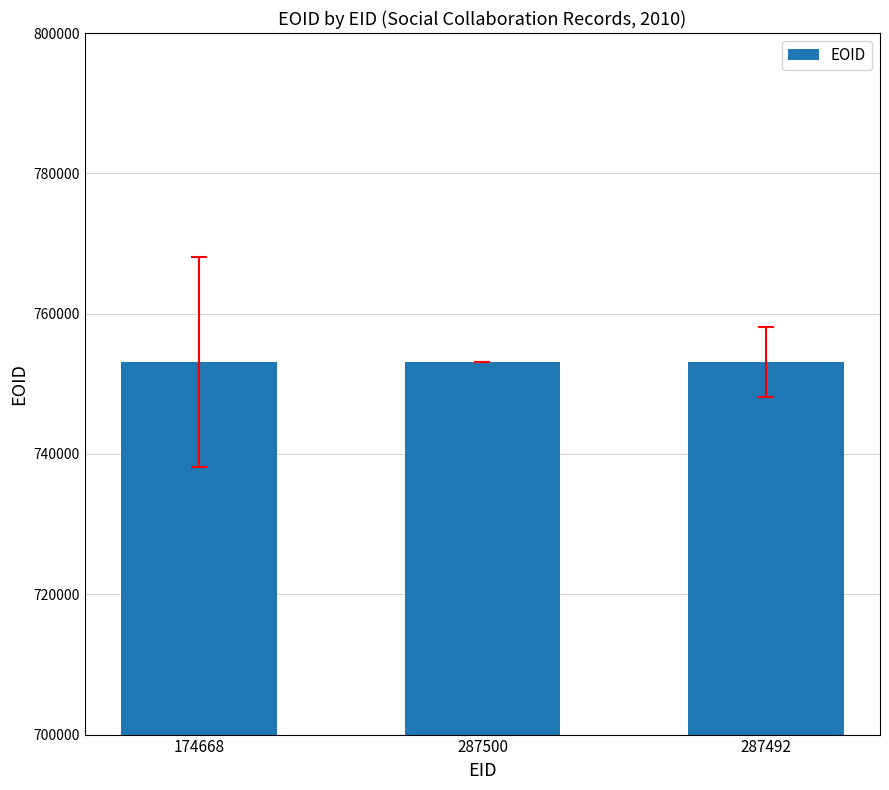

What is the maximum value shown in the chart?

753125